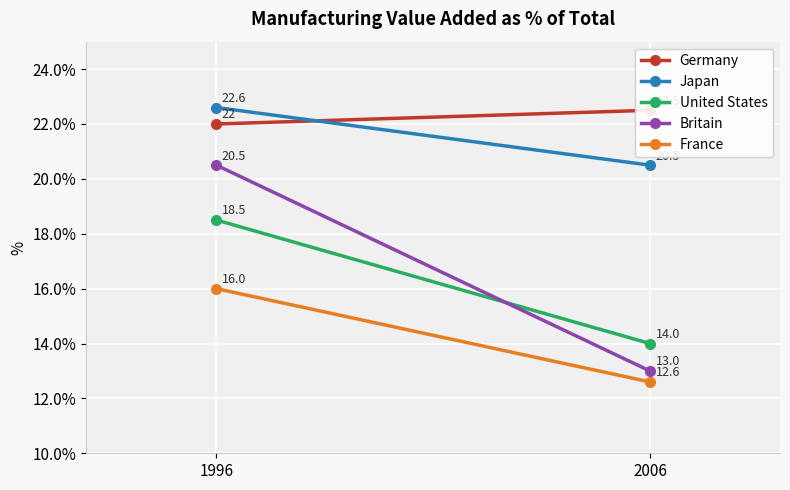

What is the spread (max minus min) of values at 1996?

6.6